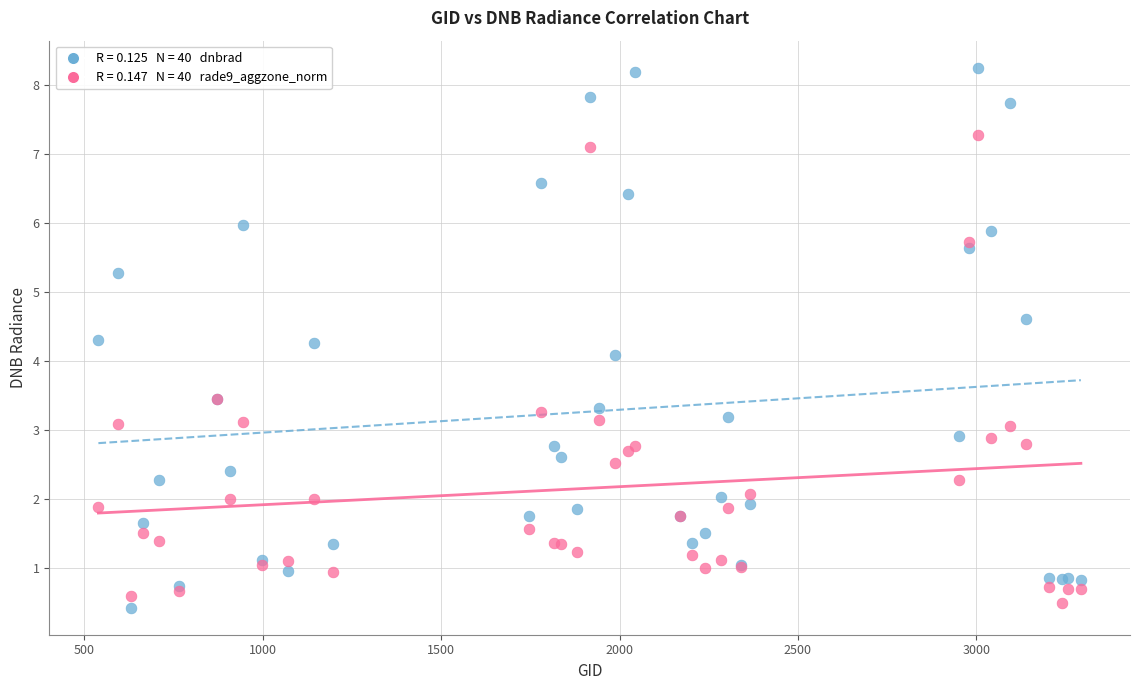

Across all series, what Y value is closest to 4?

4.1